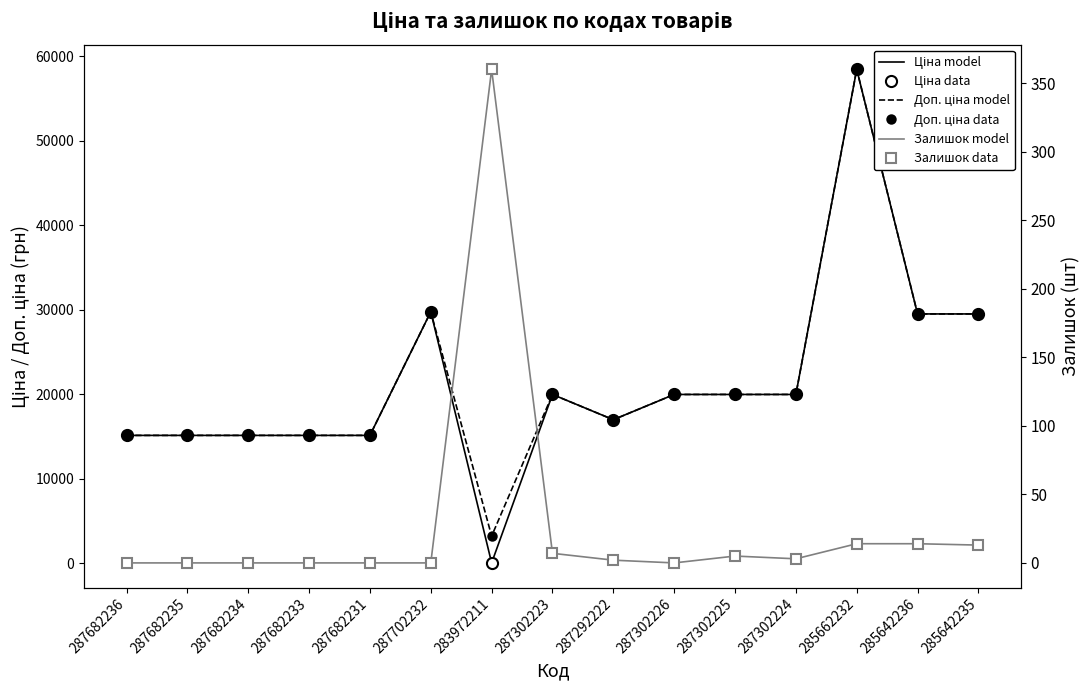

What is the maximum value for Залишок data?

360.0